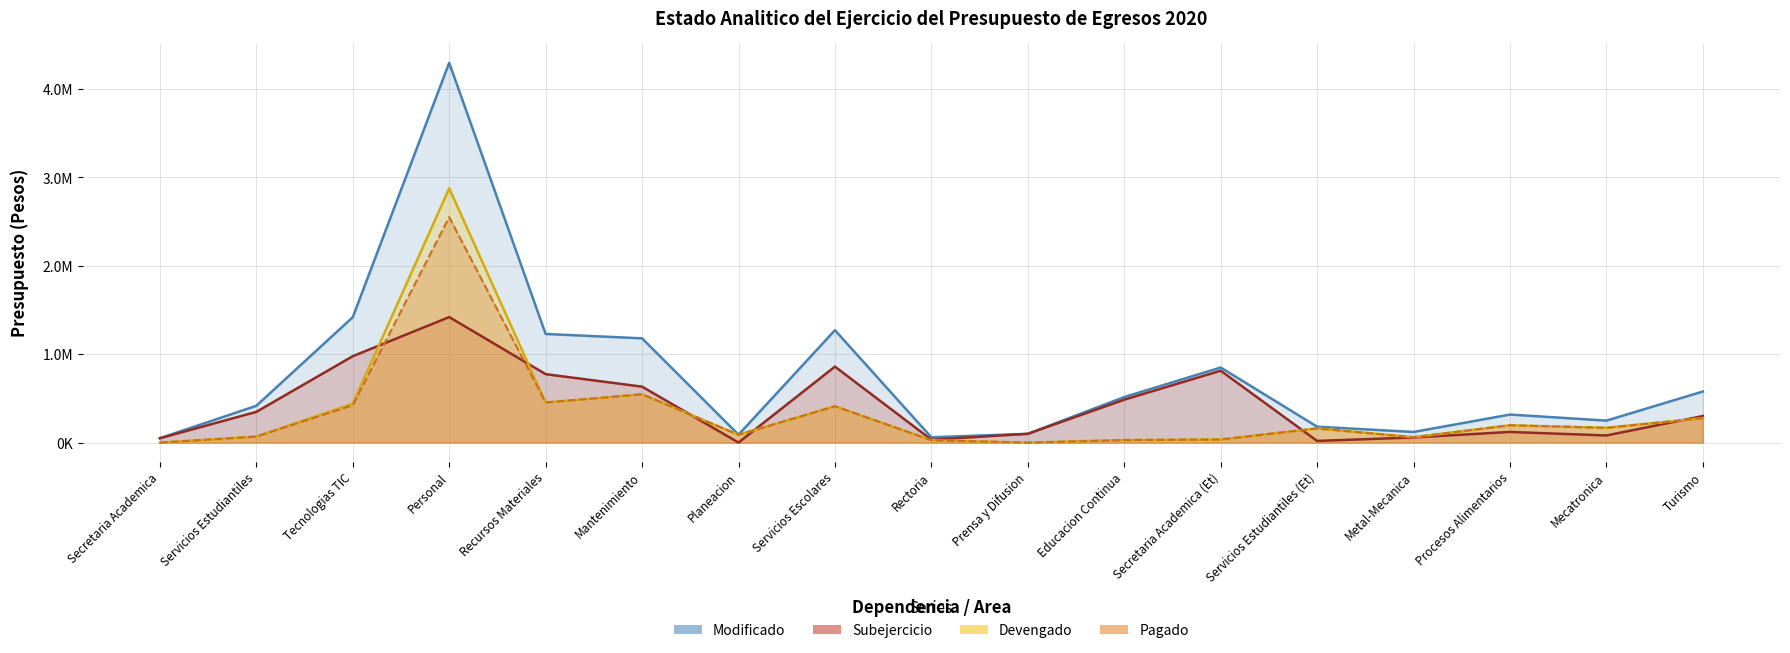

True or false: Modificado has more than 0 interior local peaks.

True